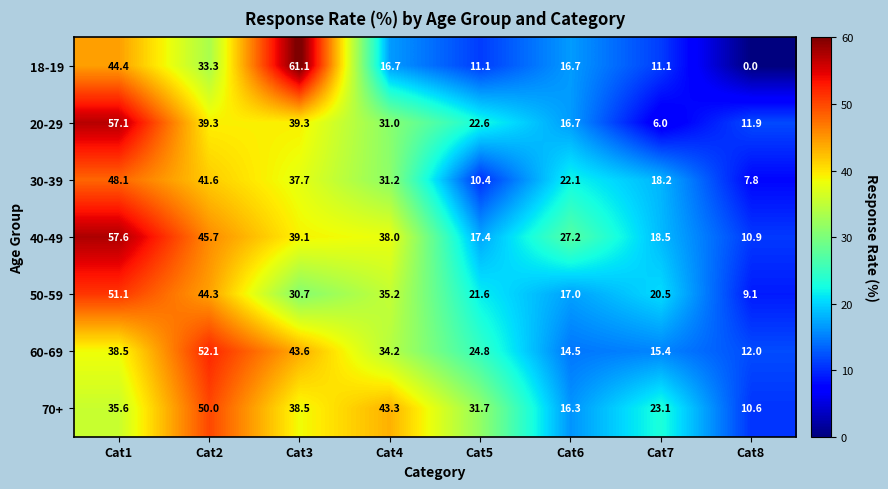

The 40-49 series shows 81.4 at Cat2. True or false?

False